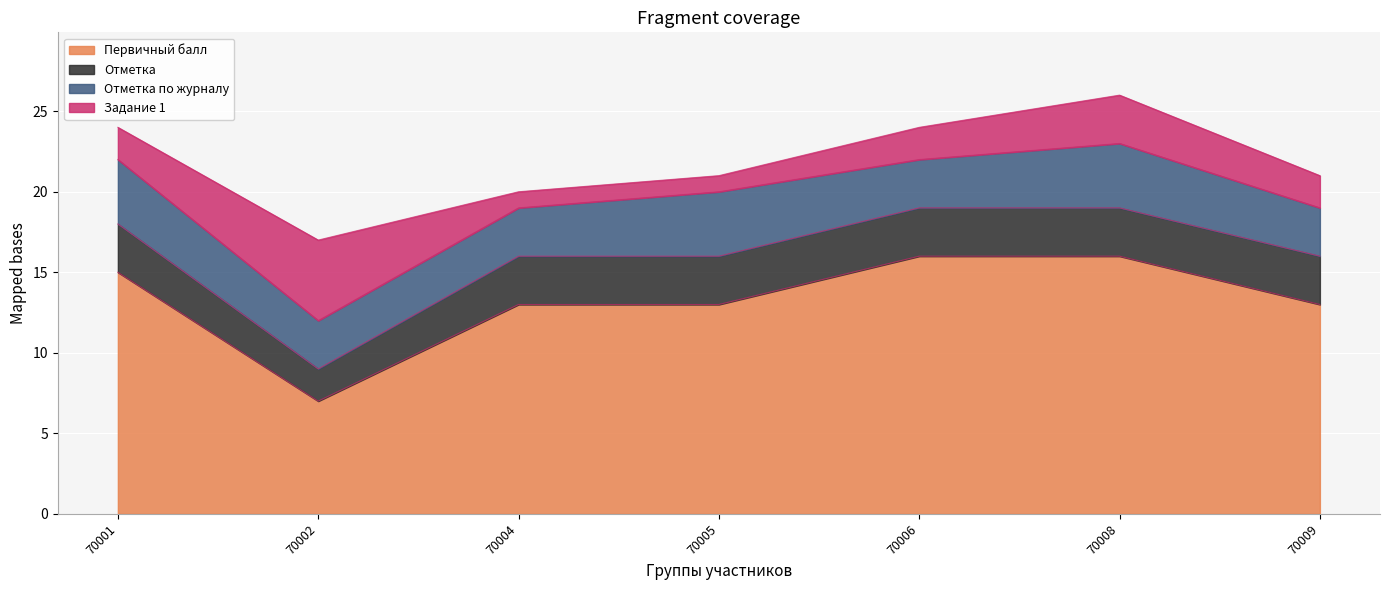

Reading right to left, transcribe all the data shown in this chart.

Первичный балл: 13	16	16	13	13	7	15
Отметка: 3	3	3	3	3	2	3
Отметка по журналу: 3	4	3	4	3	3	4
Задание 1: 2	3	2	1	1	5	2